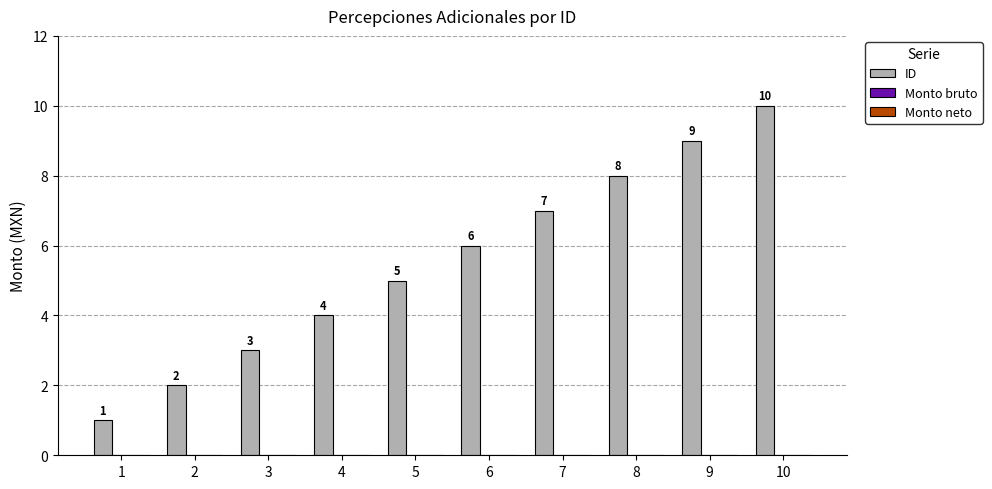

Which has a higher value, 8 or 10?

10